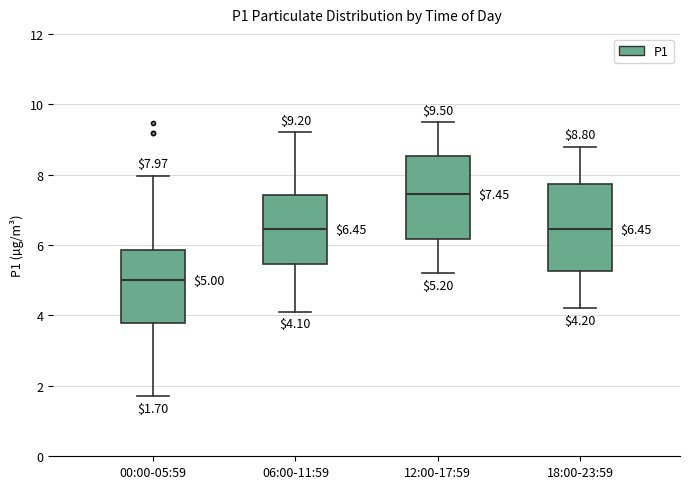

Which box's median line is the lowest?

00:00-05:59